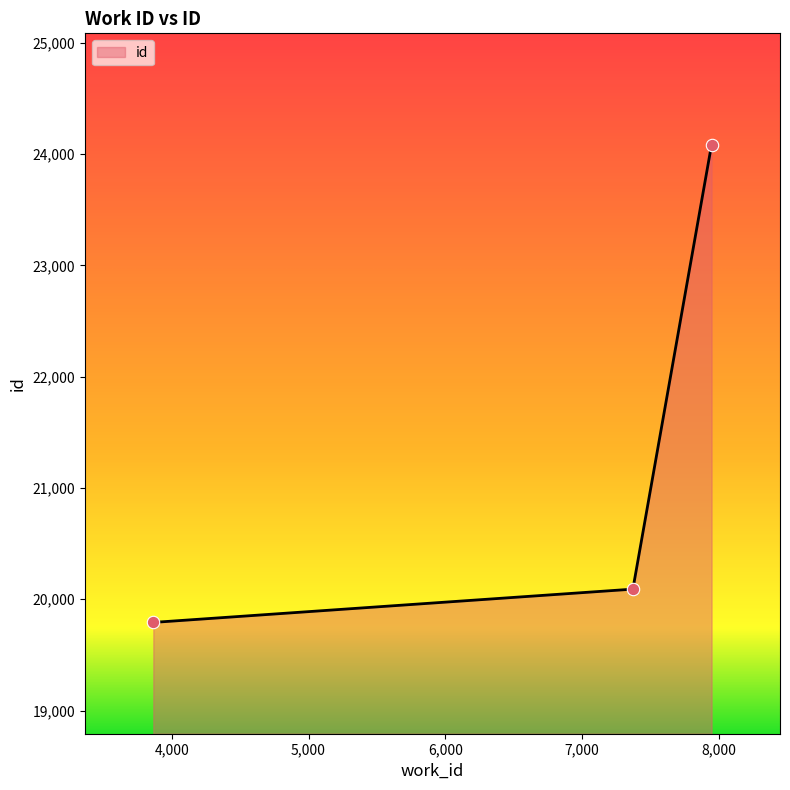

What is the greatest value displayed?

24084